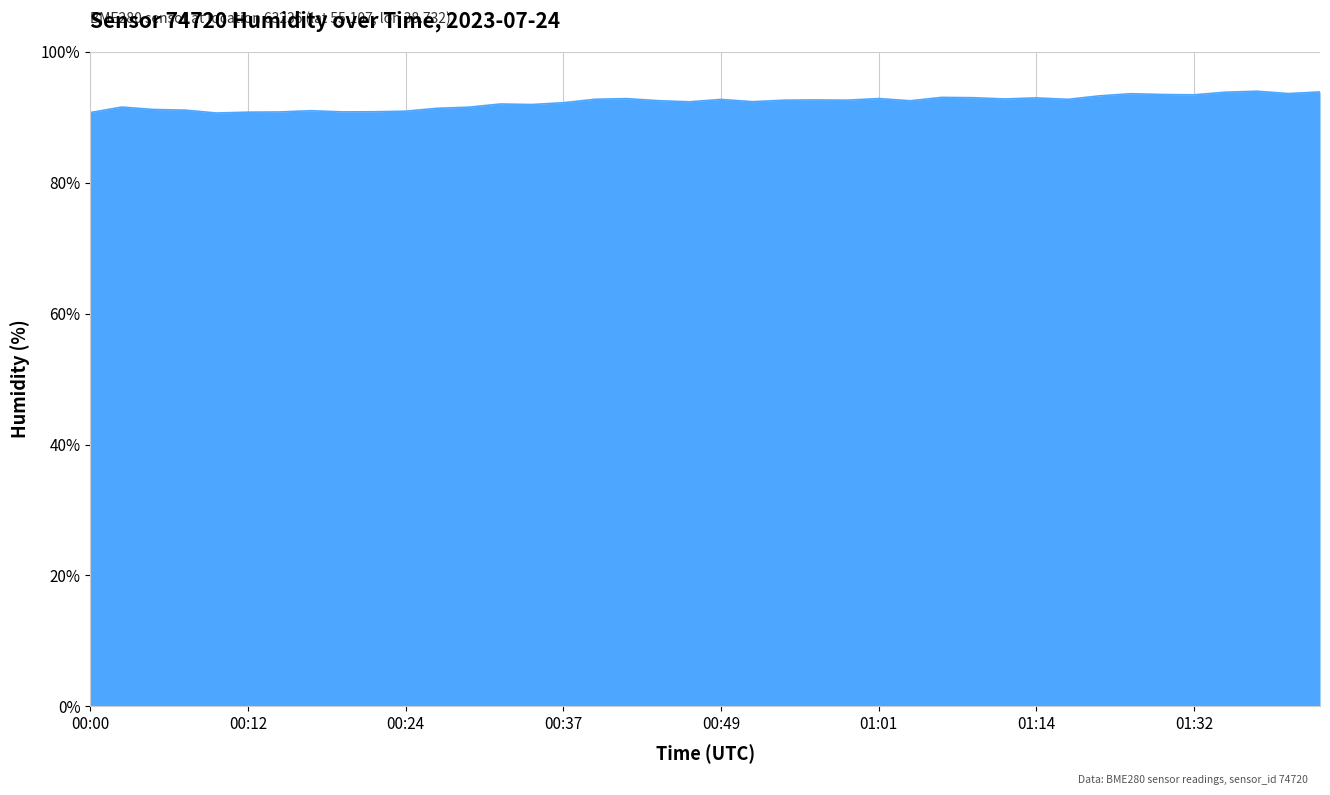

What is the maximum value shown in the chart?

94.0